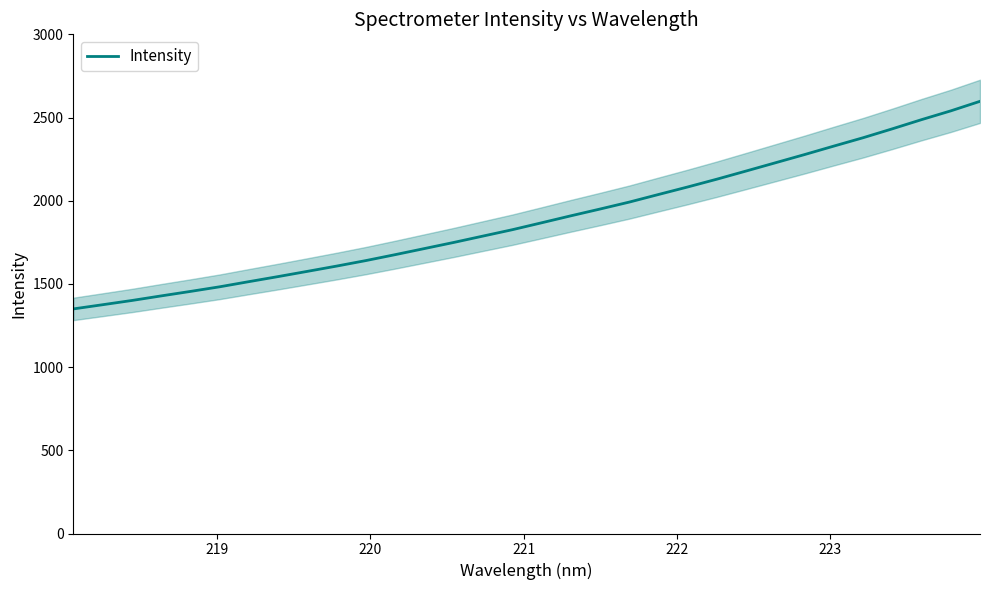

What is the value of the 2nd point from the left?

1375.0